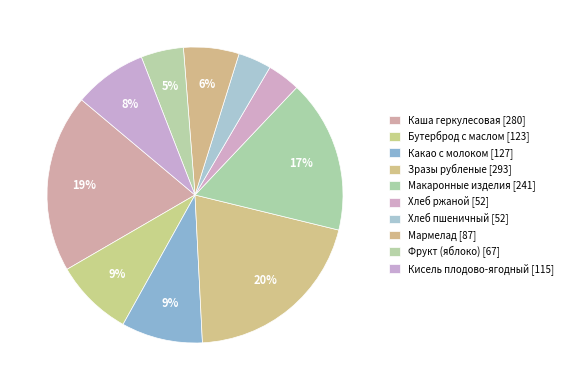

Between Каша геркулесовая and Зразы рубленые, which is larger?

Зразы рубленые